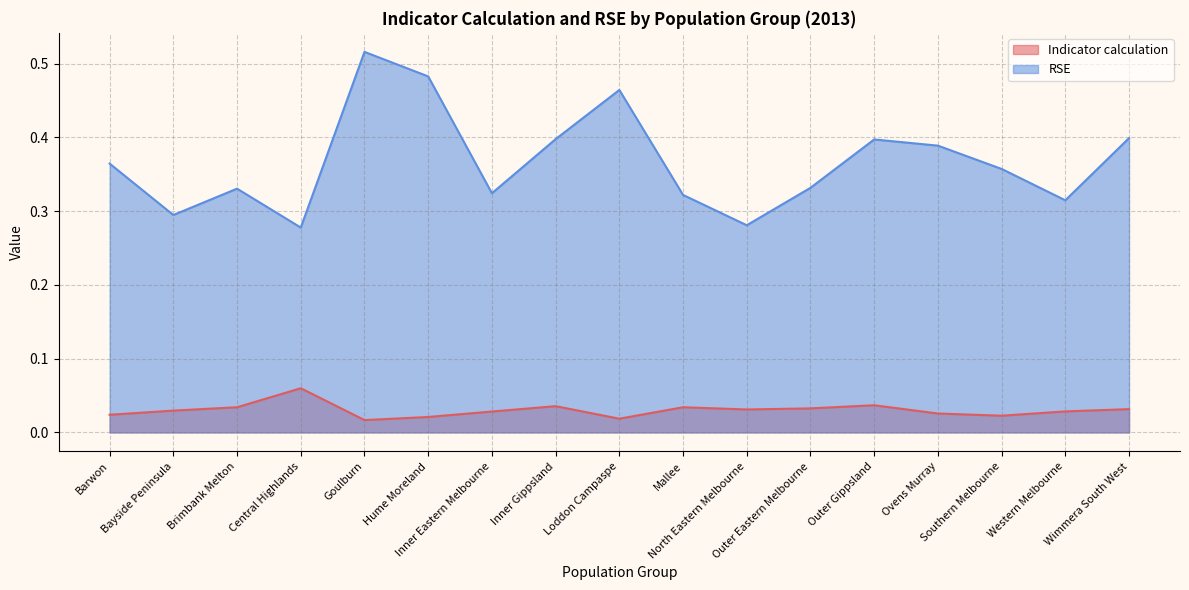

Which category has the highest value across all series?

Goulburn